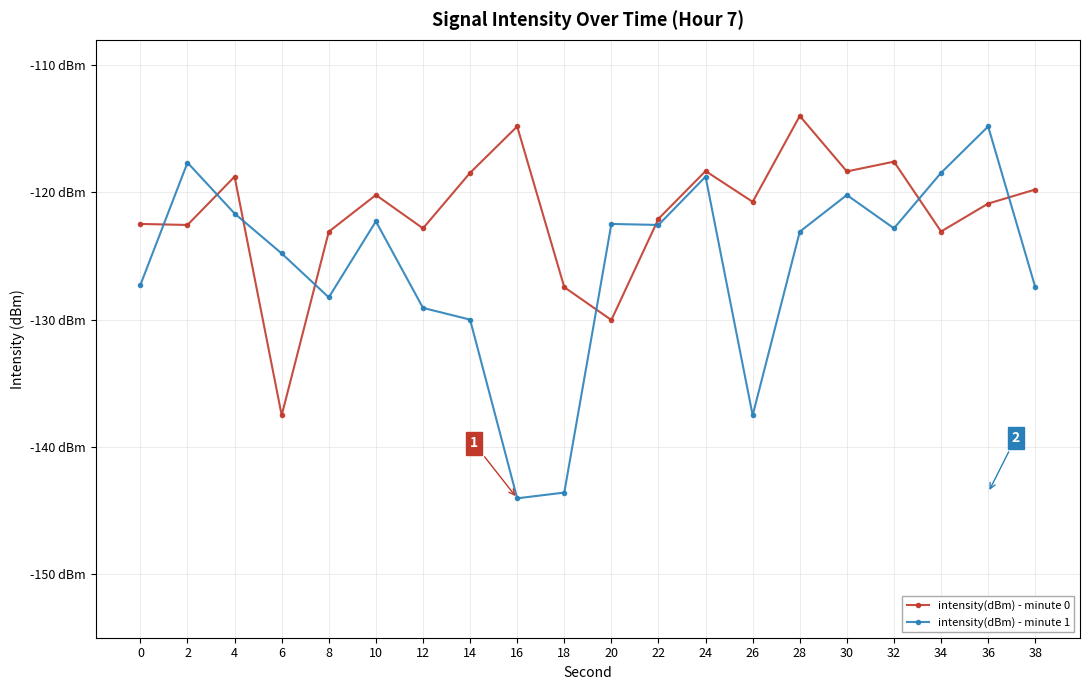

What are all the series names shown in the legend?

intensity(dBm) - minute 0, intensity(dBm) - minute 1